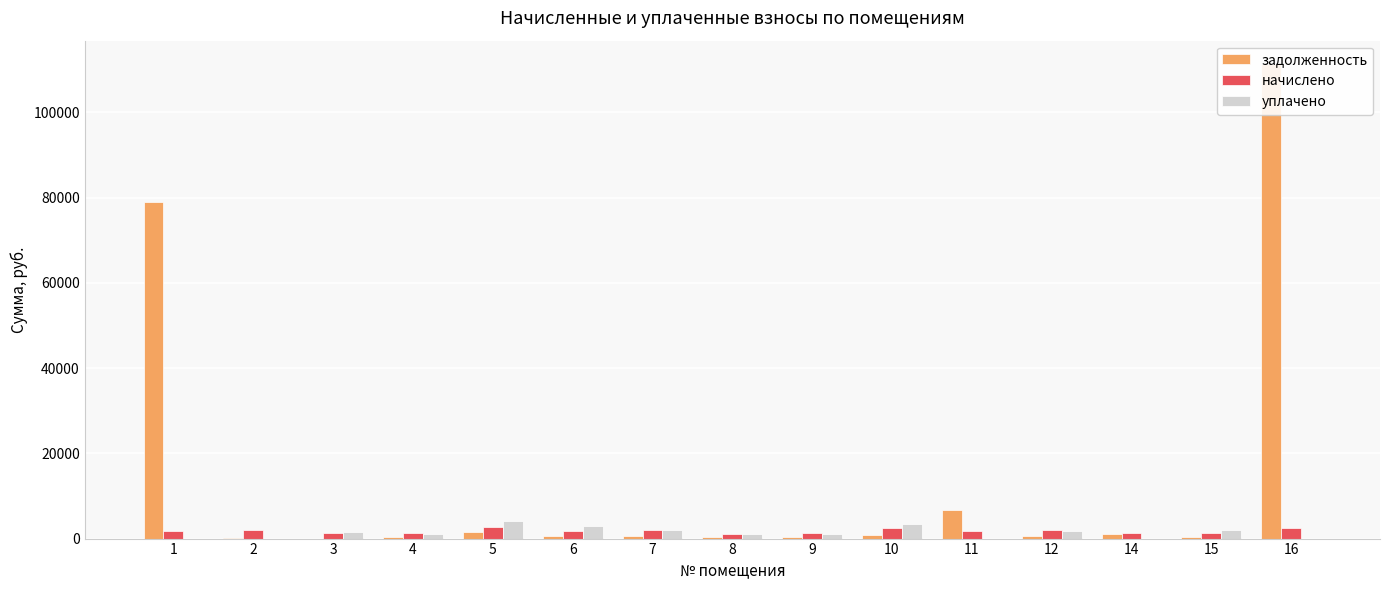

What is the spread (max minus min) of values at 16?

111225.3